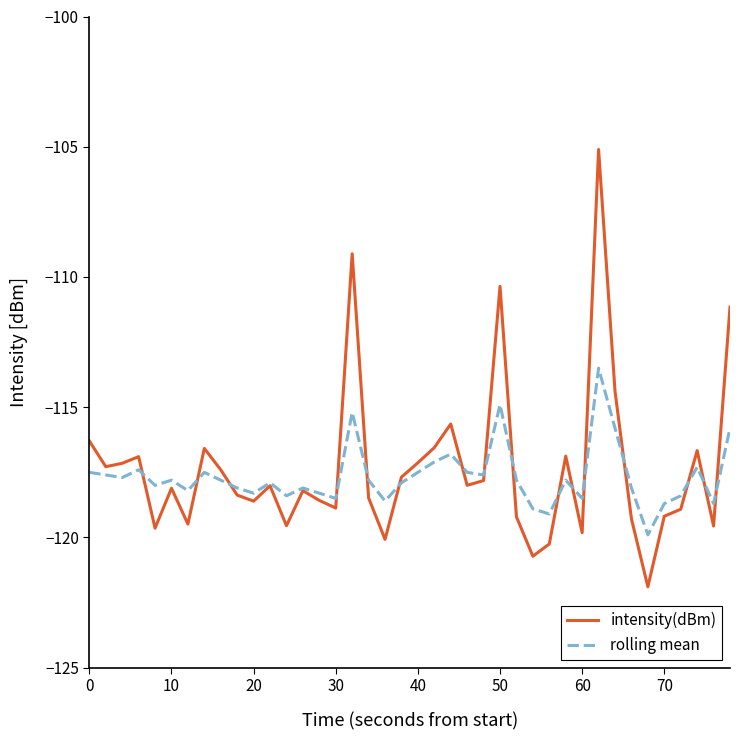

Rank the series by their maximum value, from highest to lowest.

intensity(dBm), rolling mean